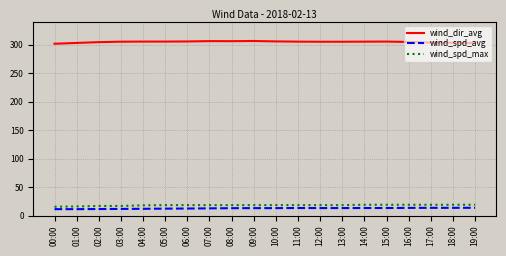

What is the spread (max minus min) of values at 14:00?

292.4